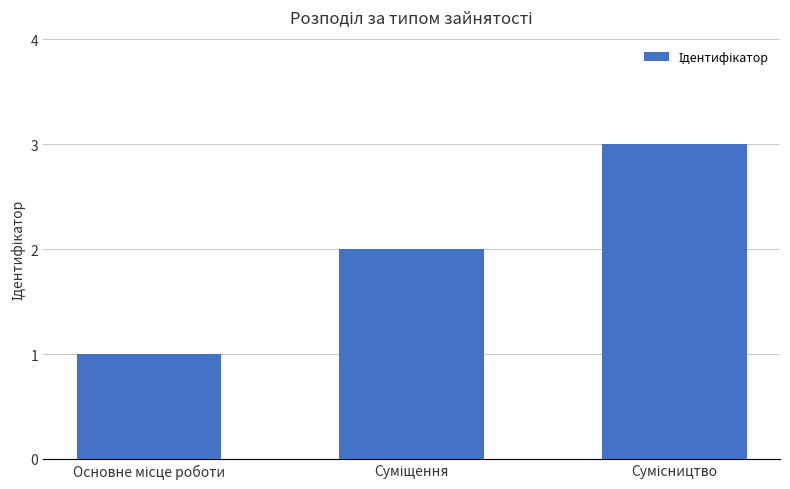

What is the sum of all values?

6